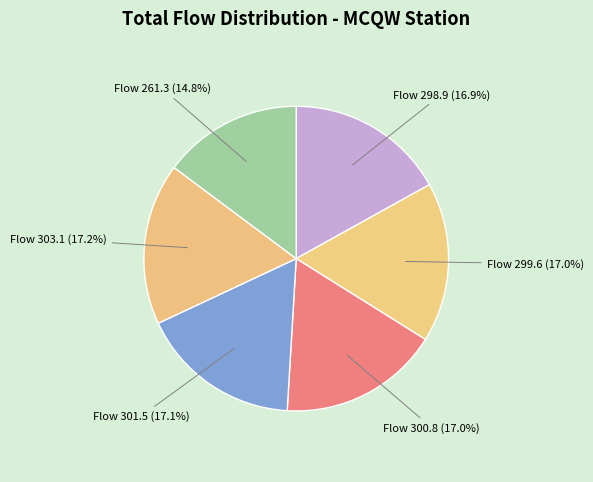

What is the total percentage of Flow 300.8 and Flow 301.5?

34.1%